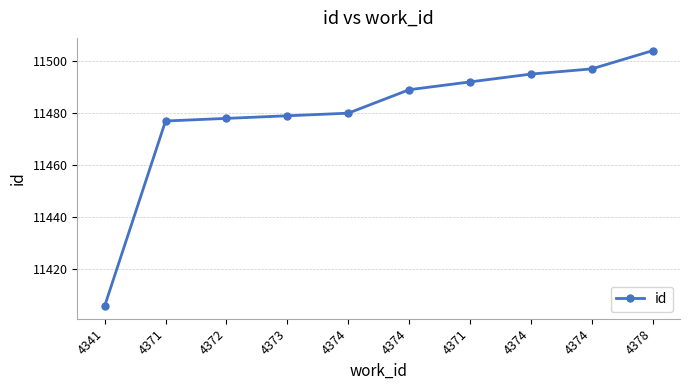

Which label corresponds to the largest value in the chart?

4378